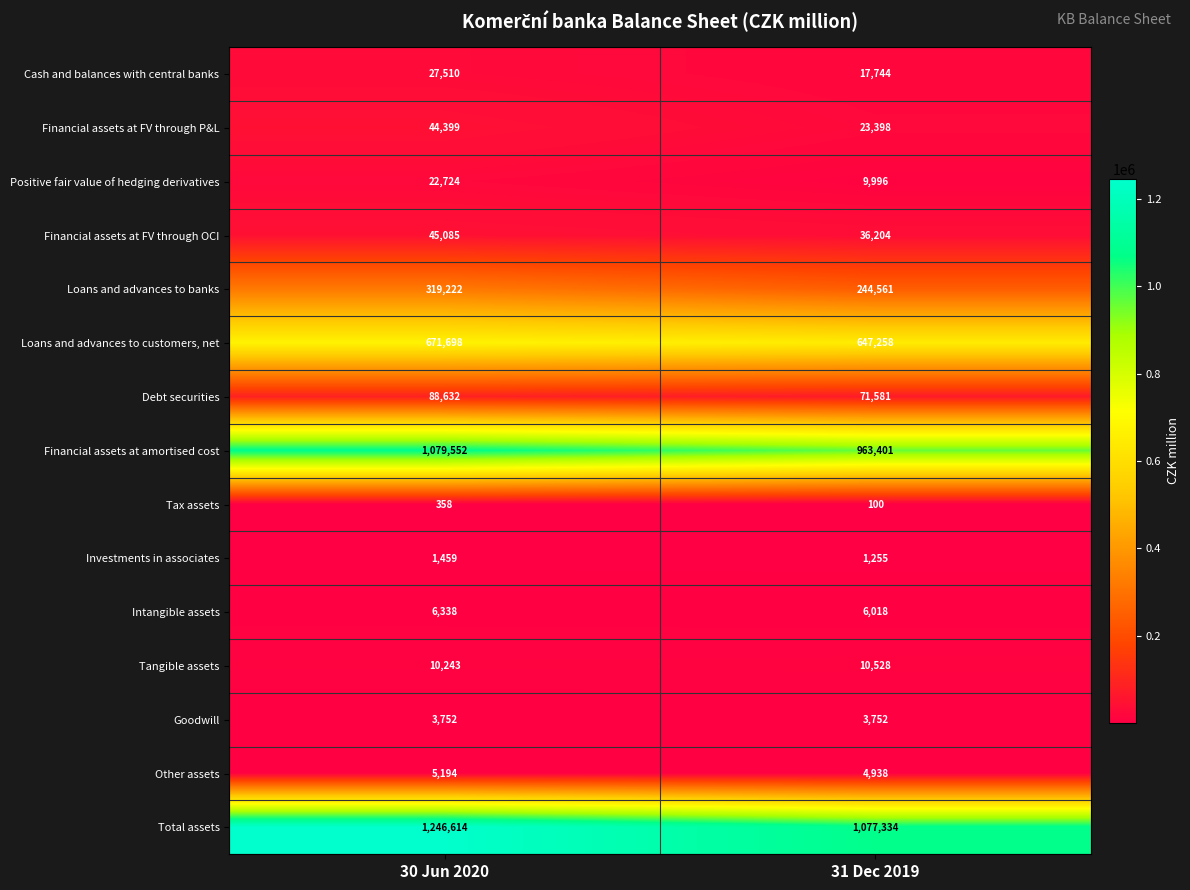

What is the smallest value displayed?

100